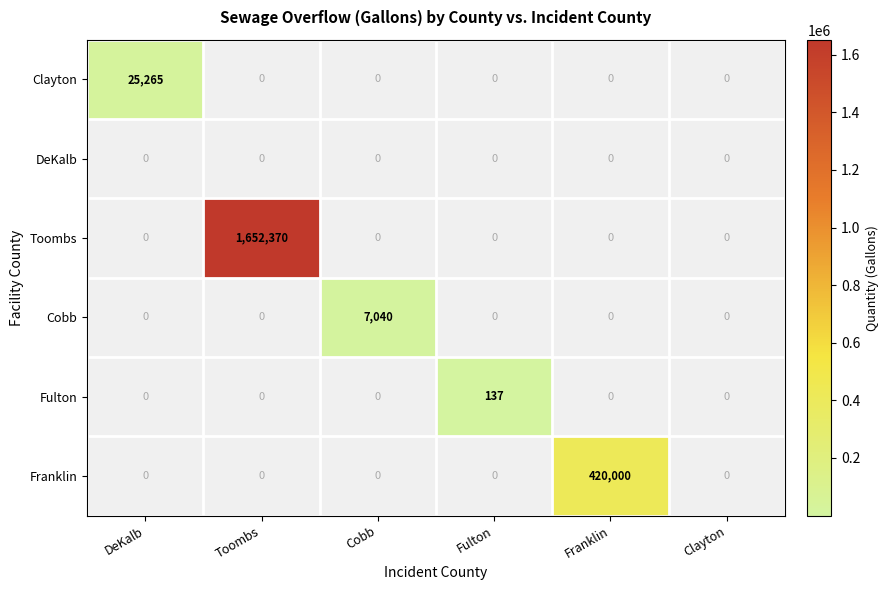

At which label does Clayton reach its peak?

DeKalb